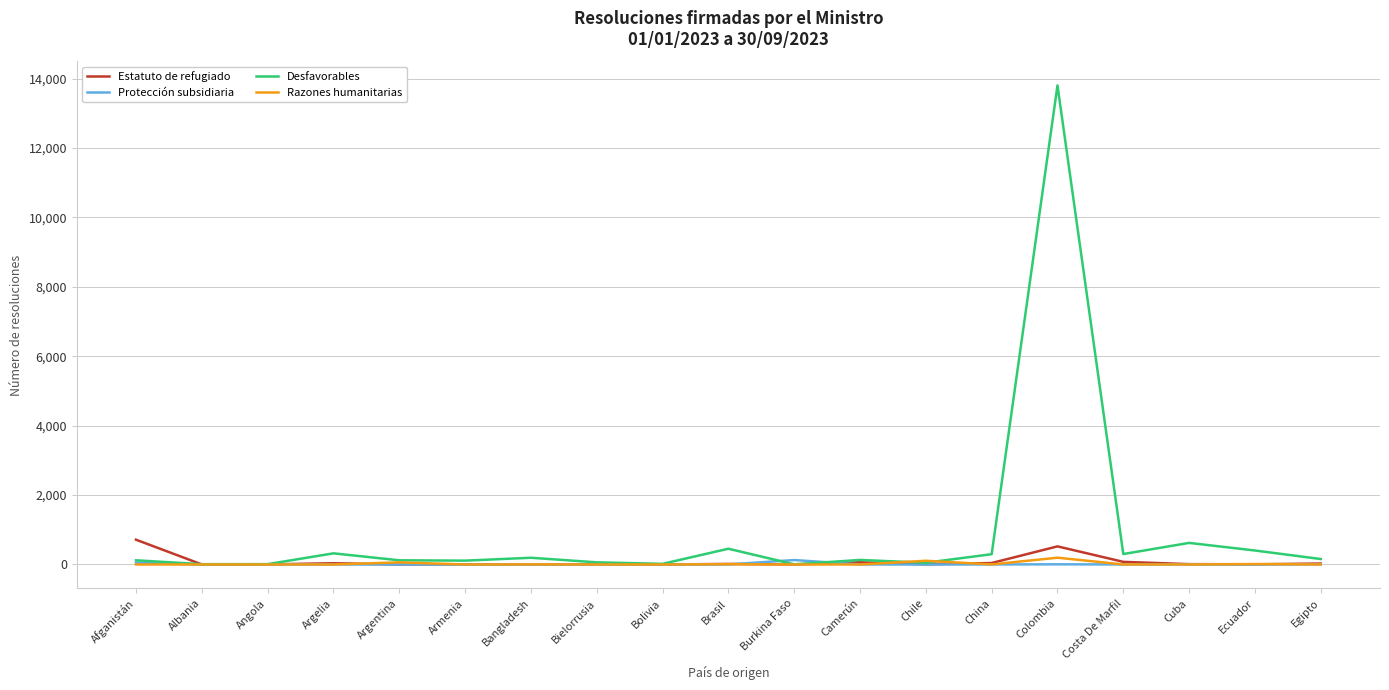

Which series has the largest range (max minus min)?

Desfavorables